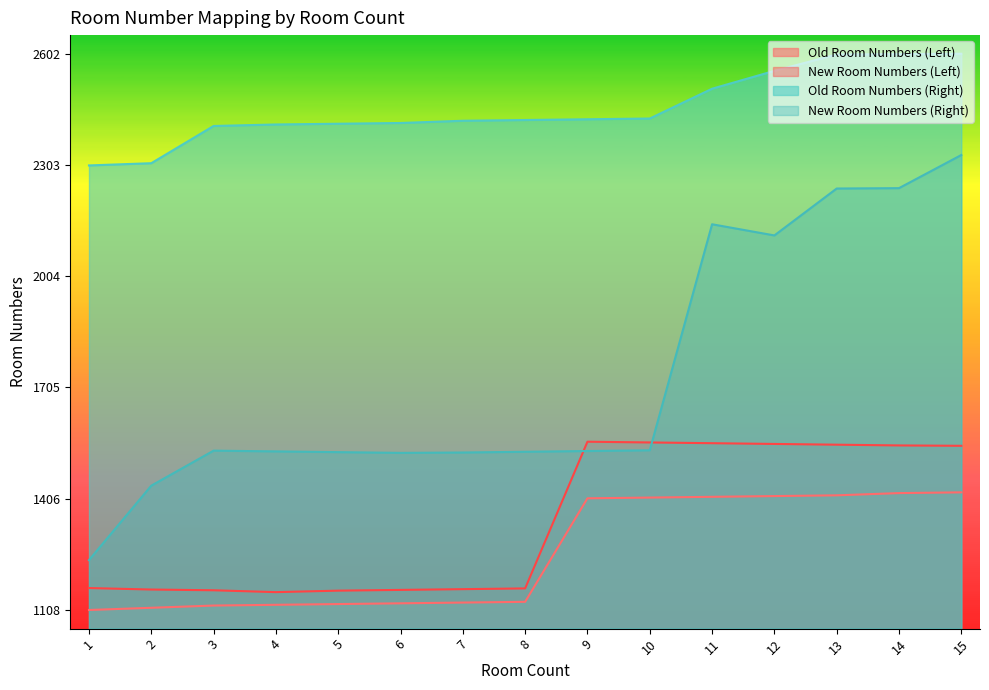

In New Room Numbers (Right), how many points are higher than both neighbors (excluding endpoints)?

2